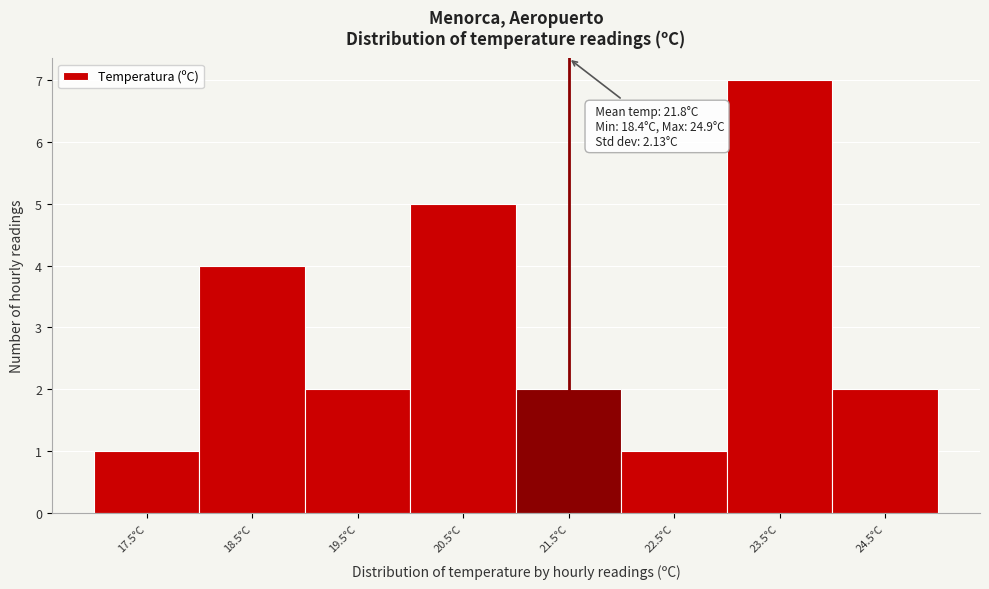

Reading left to right, transcribe all the data shown in this chart.

17.5°C=1	18.5°C=4	19.5°C=2	20.5°C=5	21.5°C=2	22.5°C=1	23.5°C=7	24.5°C=2